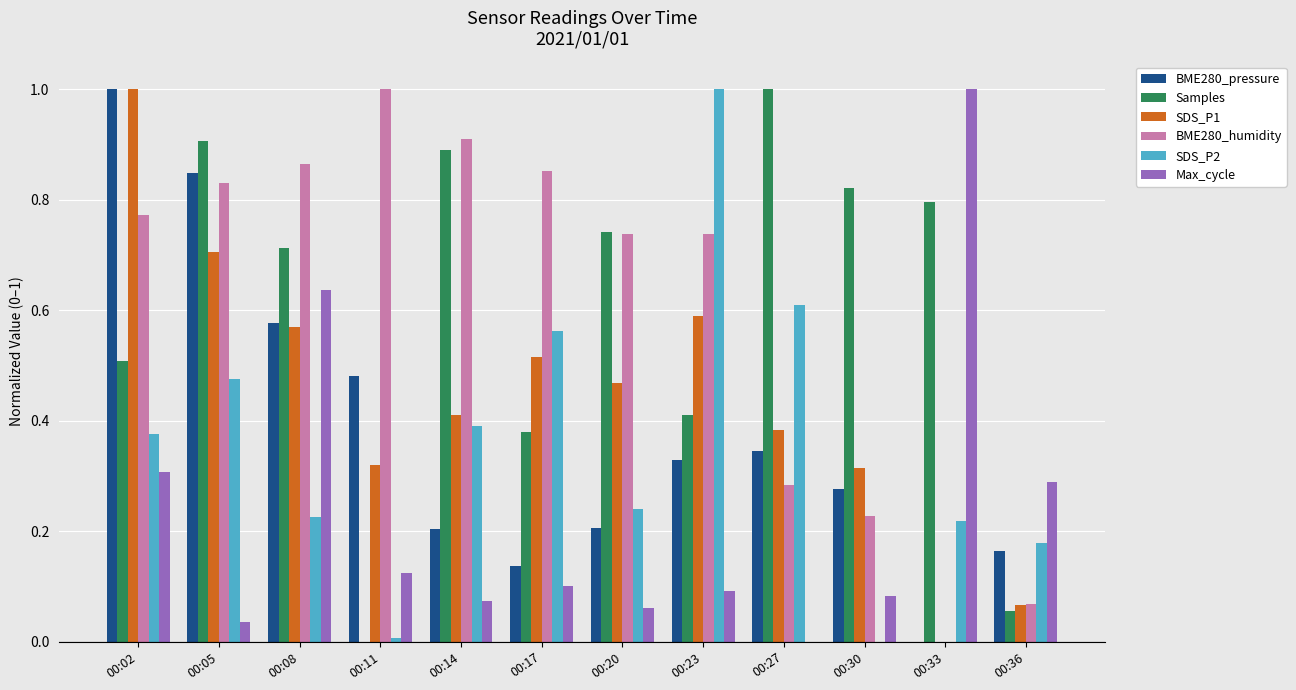

What is the highest value of the BME280_pressure series?

1.0